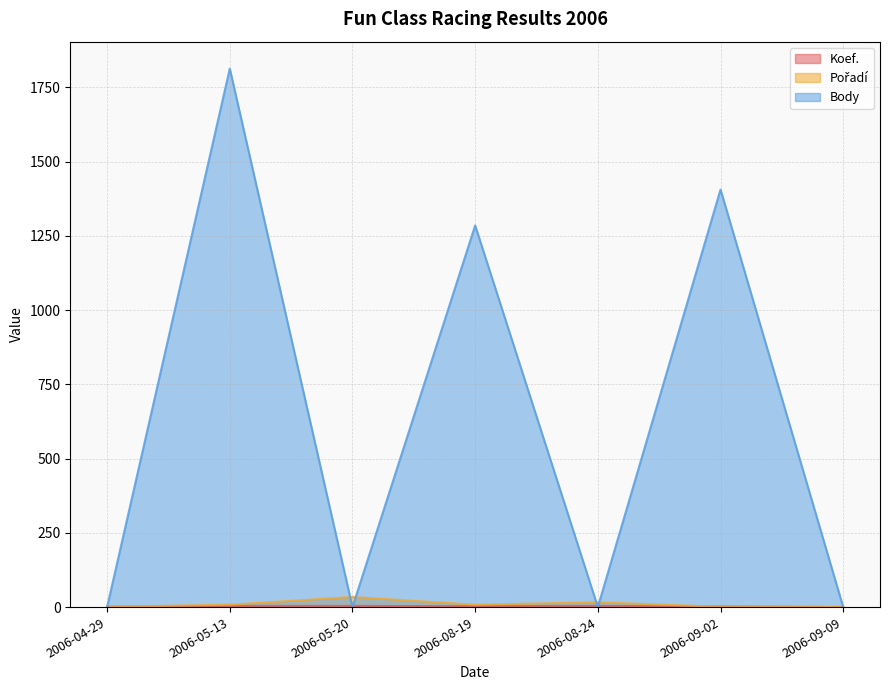

Reading left to right, list all the values displayed in this chart.

Koef.: 1	4	4	3	4	2	0
Pořadí: 1	8	34	8	16	1	0
Body: 0	1813	0	1285	0	1406	0